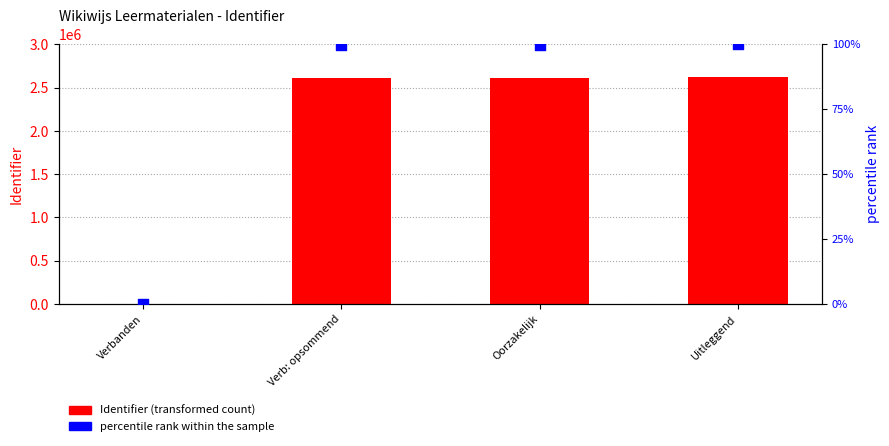

Which series reaches the minimum Y coordinate?

Identifier